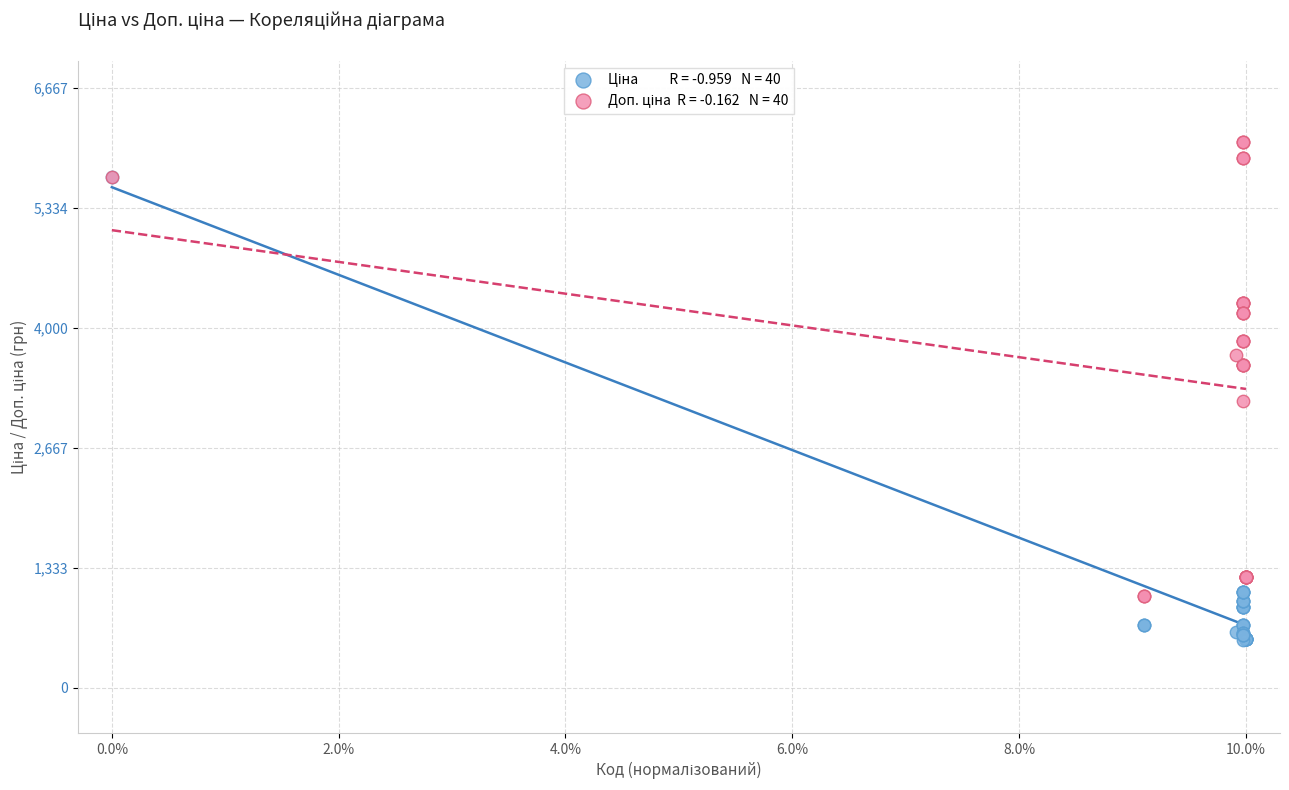

Across all series, what Y value is closest to 3296?

3187.6